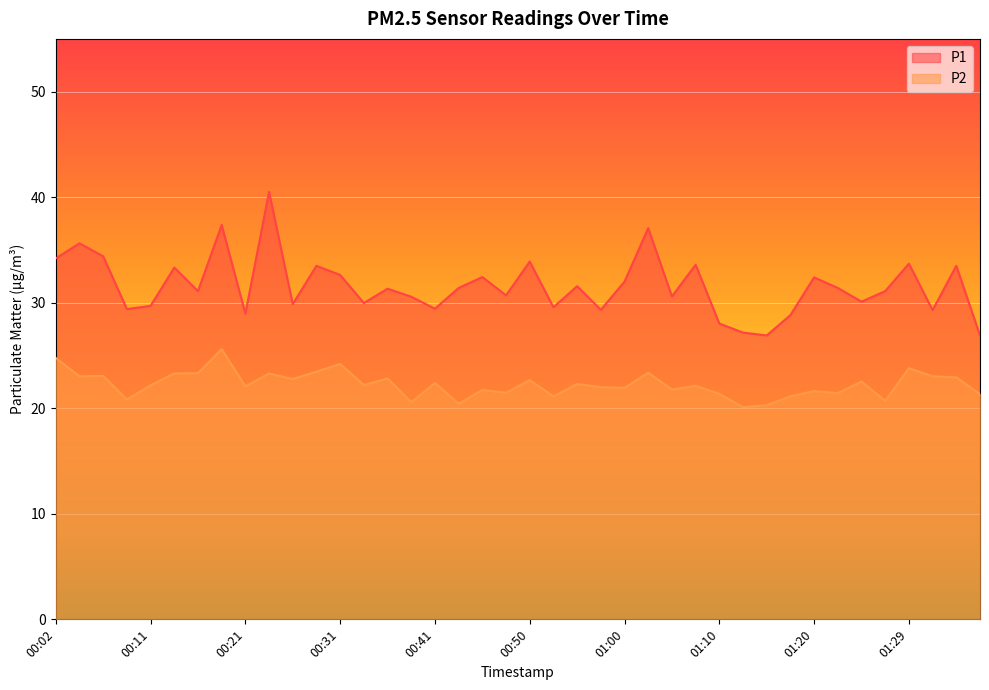

True or false: P1 and P2 intersect in this chart.

False